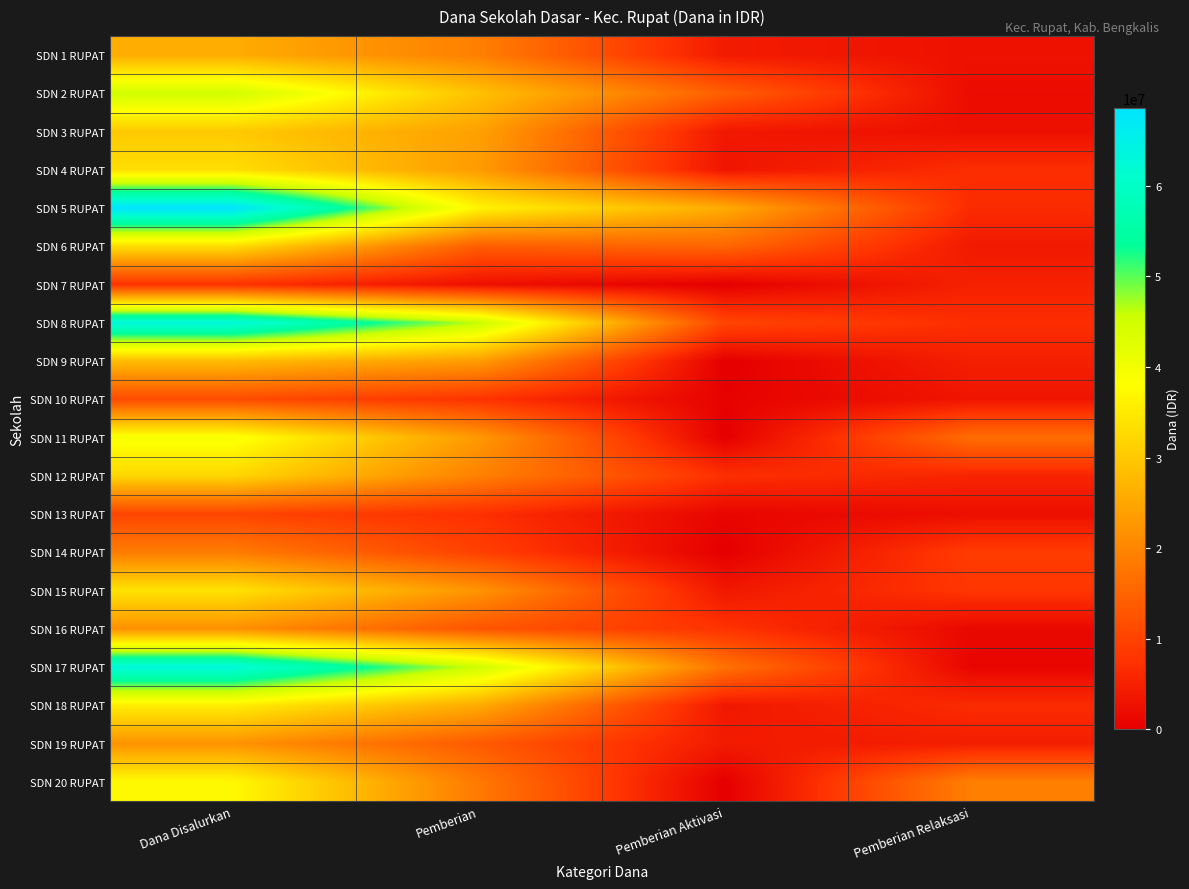

Reading left to right, what are all the values shown in this chart?

SDN 1 RUPAT: Dana Disalurkan=25875000	Pemberian=19125000	Pemberian Aktivasi=4050000	Pemberian Relaksasi=2700000
SDN 2 RUPAT: Dana Disalurkan=45000000	Pemberian=29025000	Pemberian Aktivasi=14175000	Pemberian Relaksasi=1800000
SDN 3 RUPAT: Dana Disalurkan=30150000	Pemberian=24075000	Pemberian Aktivasi=3600000	Pemberian Relaksasi=2475000
SDN 4 RUPAT: Dana Disalurkan=33300000	Pemberian=23175000	Pemberian Aktivasi=3150000	Pemberian Relaksasi=6975000
SDN 5 RUPAT: Dana Disalurkan=68625000	Pemberian=36450000	Pemberian Aktivasi=25650000	Pemberian Relaksasi=6525000
SDN 6 RUPAT: Dana Disalurkan=33075000	Pemberian=13950000	Pemberian Aktivasi=15300000	Pemberian Relaksasi=3825000
SDN 7 RUPAT: Dana Disalurkan=7425000	Pemberian=2475000	Pemberian Aktivasi=0	Pemberian Relaksasi=4950000
SDN 8 RUPAT: Dana Disalurkan=63450000	Pemberian=46125000	Pemberian Aktivasi=10350000	Pemberian Relaksasi=6975000
SDN 9 RUPAT: Dana Disalurkan=28125000	Pemberian=23400000	Pemberian Aktivasi=0	Pemberian Relaksasi=4725000
SDN 10 RUPAT: Dana Disalurkan=11250000	Pemberian=7650000	Pemberian Aktivasi=450000	Pemberian Relaksasi=3150000
SDN 11 RUPAT: Dana Disalurkan=39375000	Pemberian=22950000	Pemberian Aktivasi=0	Pemberian Relaksasi=16425000
SDN 12 RUPAT: Dana Disalurkan=32175000	Pemberian=19350000	Pemberian Aktivasi=7200000	Pemberian Relaksasi=5625000
SDN 13 RUPAT: Dana Disalurkan=10350000	Pemberian=7200000	Pemberian Aktivasi=900000	Pemberian Relaksasi=2250000
SDN 14 RUPAT: Dana Disalurkan=18675000	Pemberian=9675000	Pemberian Aktivasi=0	Pemberian Relaksasi=9000000
SDN 15 RUPAT: Dana Disalurkan=33975000	Pemberian=22275000	Pemberian Aktivasi=3600000	Pemberian Relaksasi=8100000
SDN 16 RUPAT: Dana Disalurkan=21600000	Pemberian=12600000	Pemberian Aktivasi=7650000	Pemberian Relaksasi=1350000
SDN 17 RUPAT: Dana Disalurkan=63225000	Pemberian=45225000	Pemberian Aktivasi=17100000	Pemberian Relaksasi=900000
SDN 18 RUPAT: Dana Disalurkan=35775000	Pemberian=25650000	Pemberian Aktivasi=3600000	Pemberian Relaksasi=6525000
SDN 19 RUPAT: Dana Disalurkan=22050000	Pemberian=13500000	Pemberian Aktivasi=4050000	Pemberian Relaksasi=4500000
SDN 20 RUPAT: Dana Disalurkan=37350000	Pemberian=18225000	Pemberian Aktivasi=0	Pemberian Relaksasi=19125000